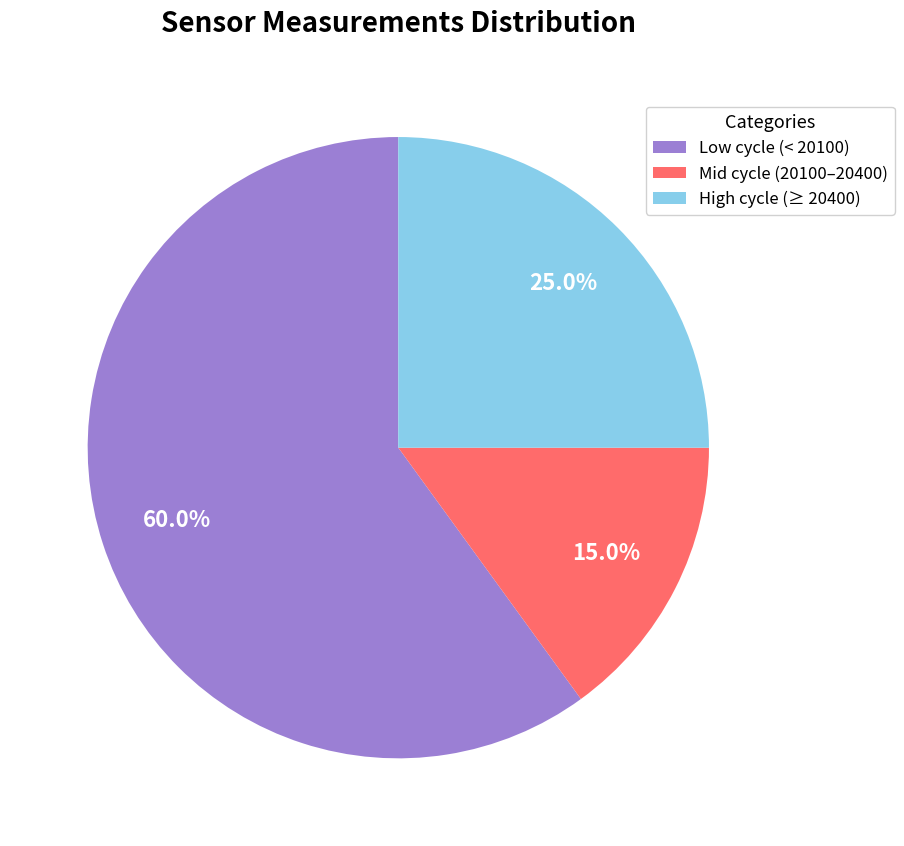

What is the smallest slice in the pie chart?

Mid cycle (20100–20400)